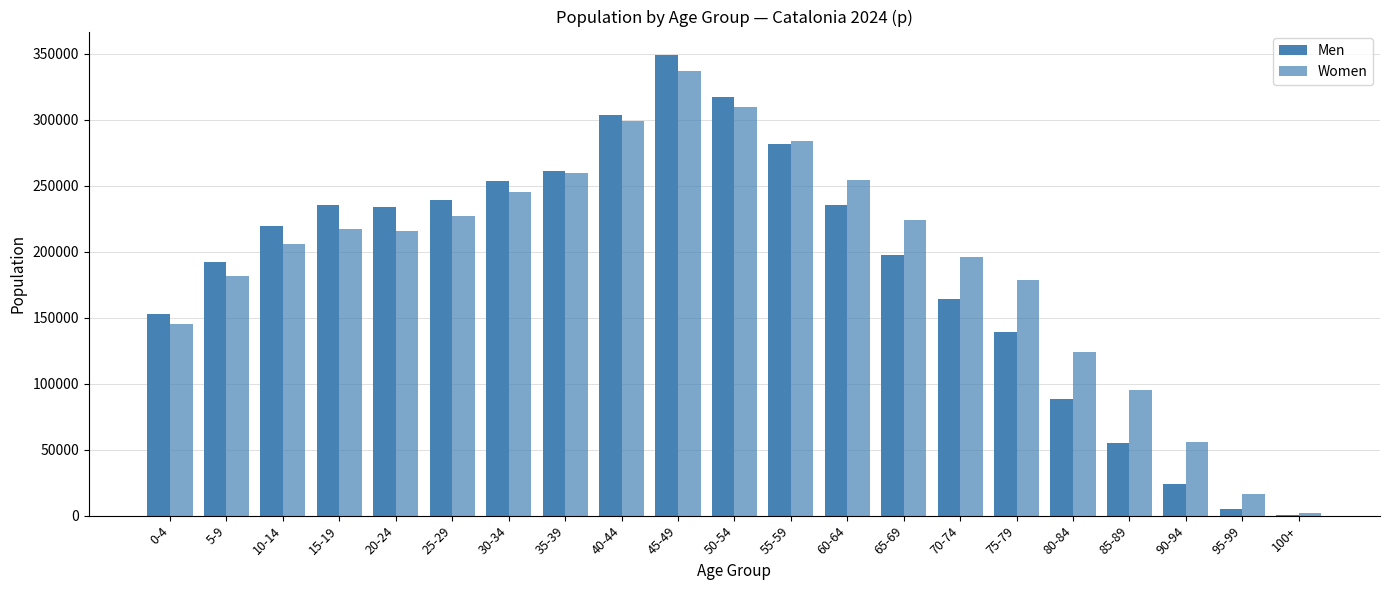

At which category does the chart reach its peak across all series?

45-49